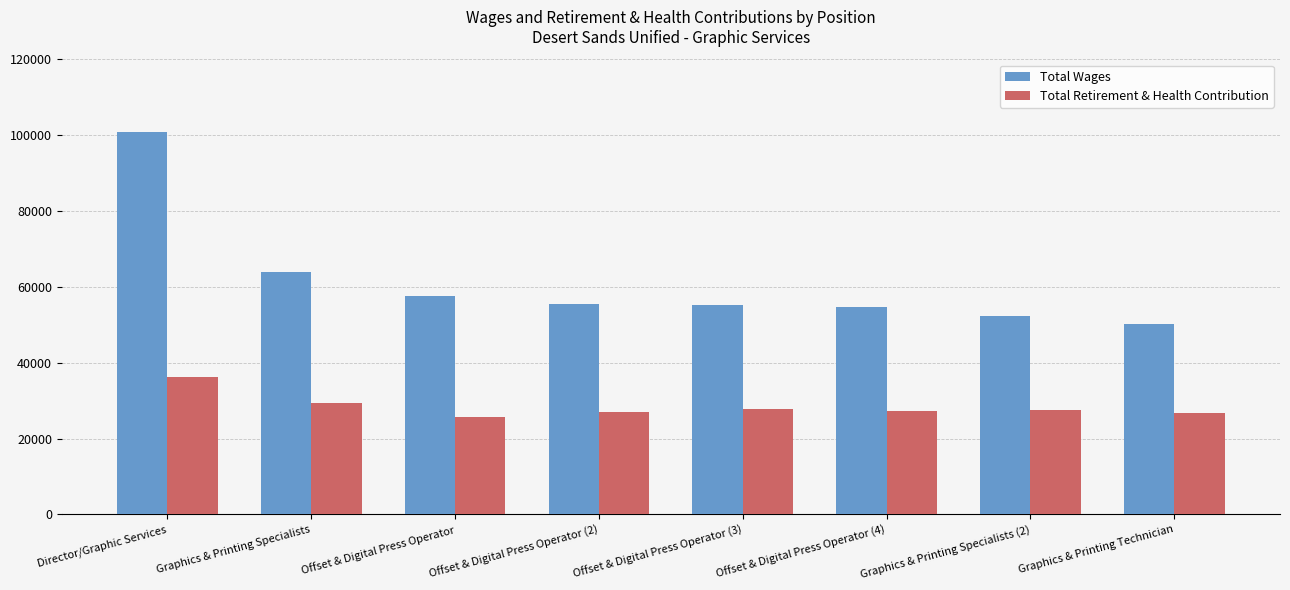

What is the spread (max minus min) of values at Offset & Digital Press Operator?

31773